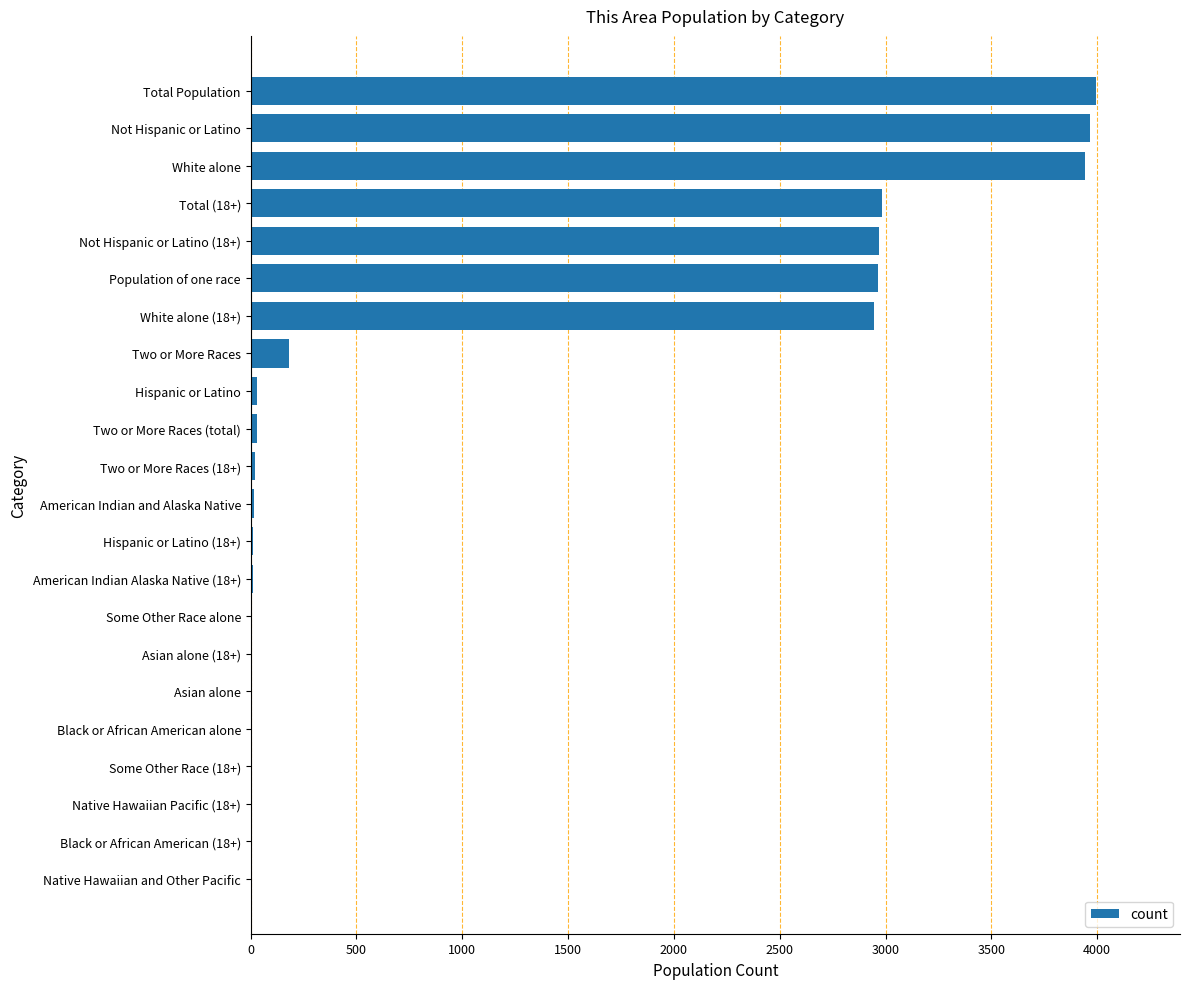

What is the sum of all values?

24061